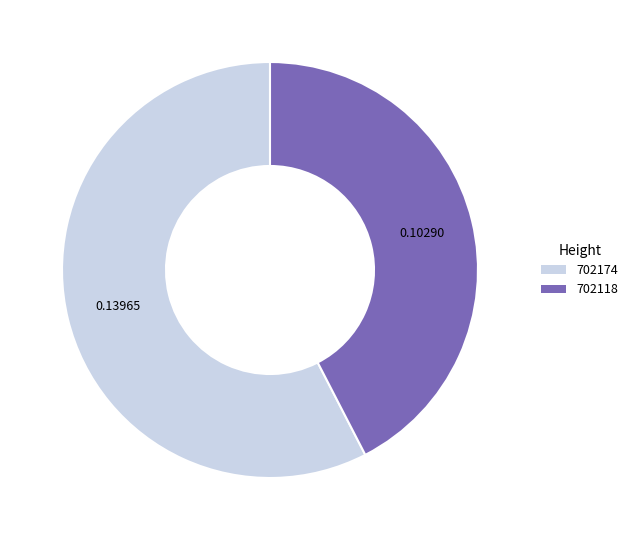

How many segments does this pie chart have?

2